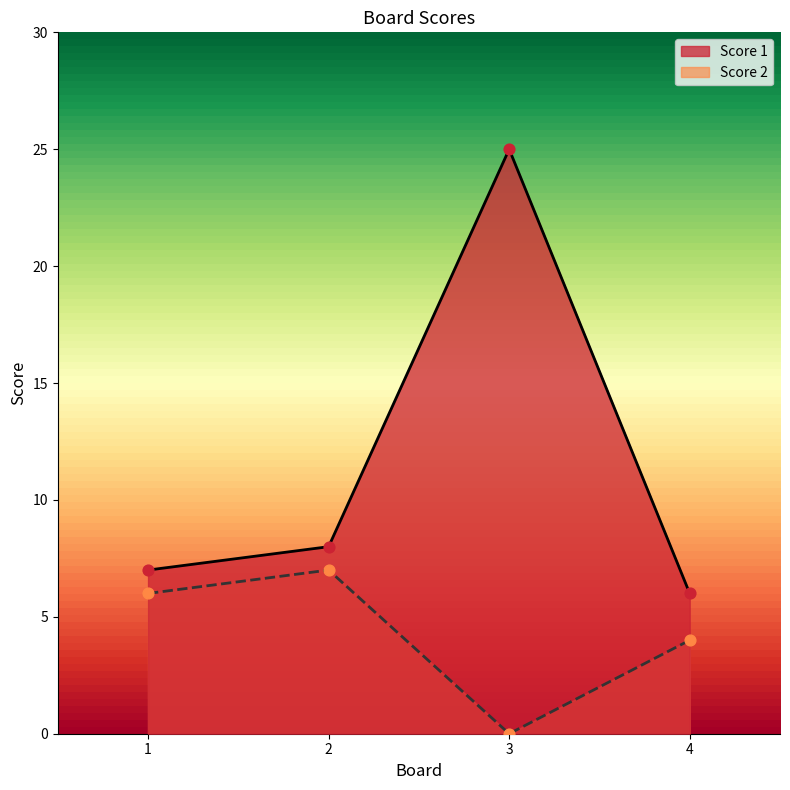

Which series has the widest spread of Y values?

Score 1